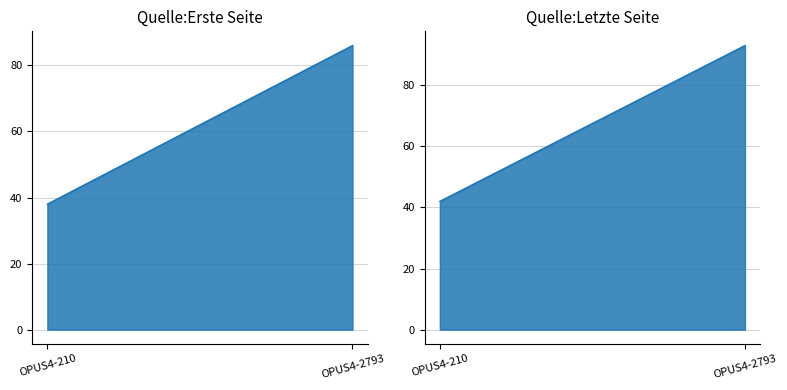

What is the sum of all Quelle:Erste Seite values?

124